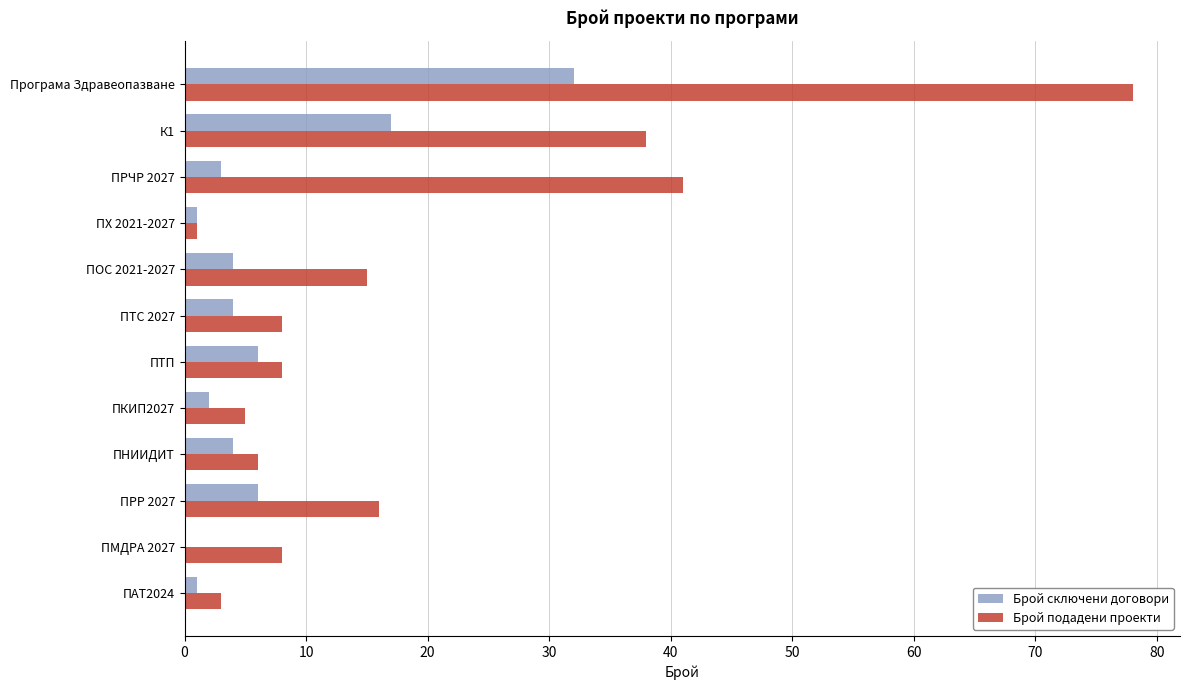

Between ПОС 2021-2027 and ПНИИДИТ, which series saw the biggest shift?

Брой подадени проекти